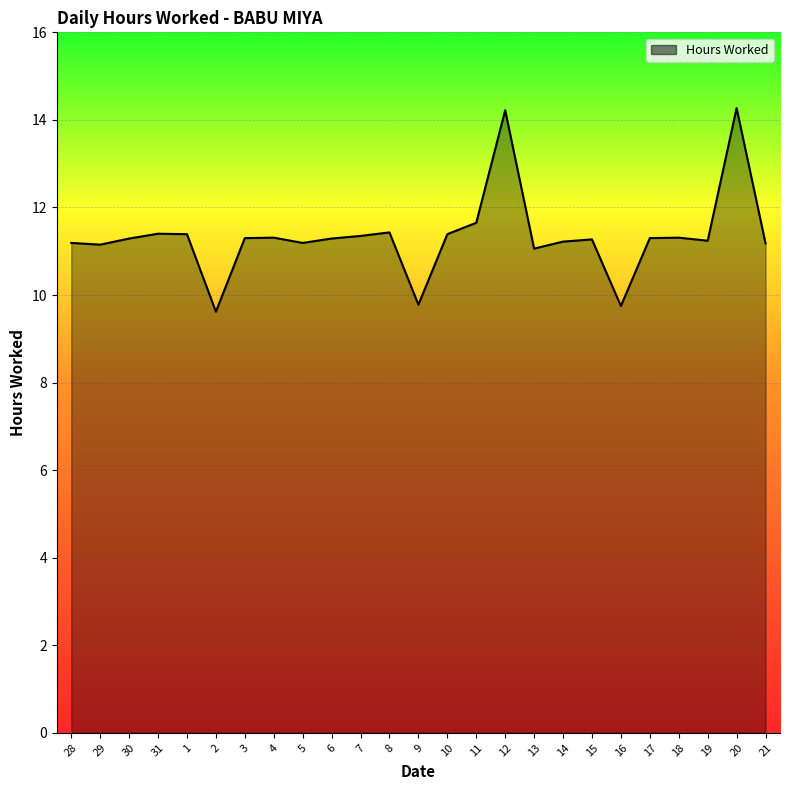

What position from the left is 13?

17